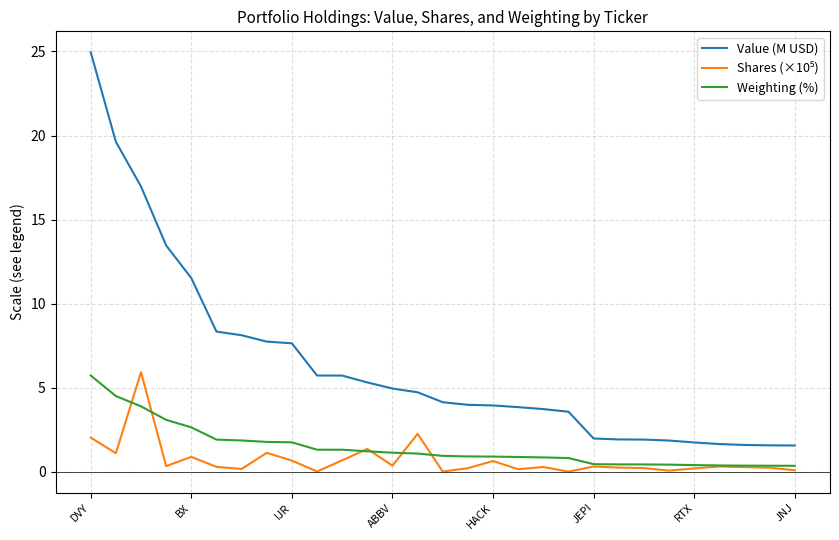

Which series has the widest spread of values?

Value (M USD)